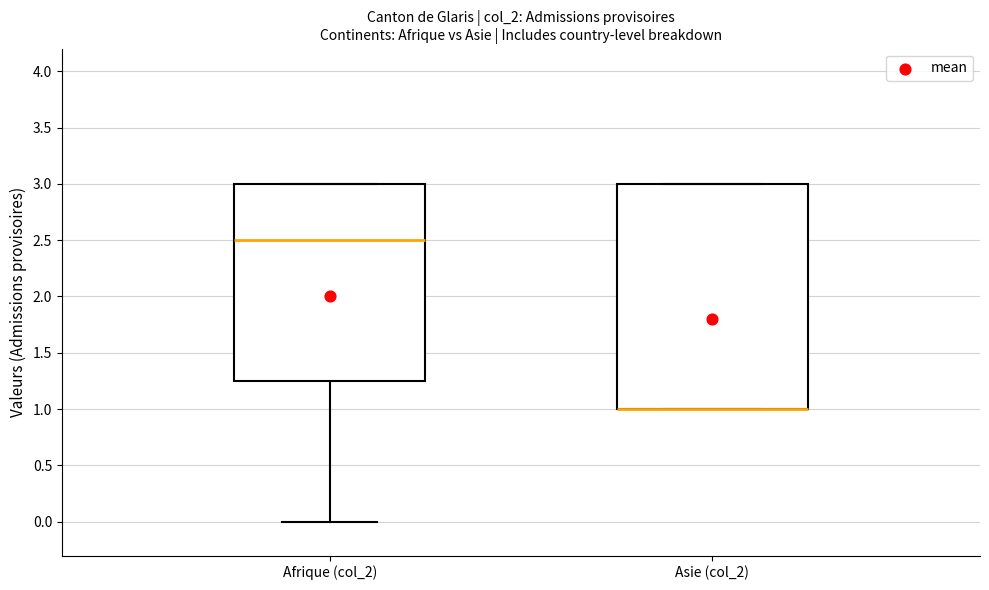

Reading left to right, transcribe this box plot: for each box, give where its median line is, the range the box spans, and where its two whiskers end, as read against the y-axis. The values are not printed on the chart, so give them approximately, as read against the axis.

Afrique (col_2): median 2.50, box 1.25 to 3.00, whiskers 0.00 to 3.00
Asie (col_2): median 1.00 (drawn on the box's lower edge), box 1.00 to 3.00, whiskers 1.00 to 3.00